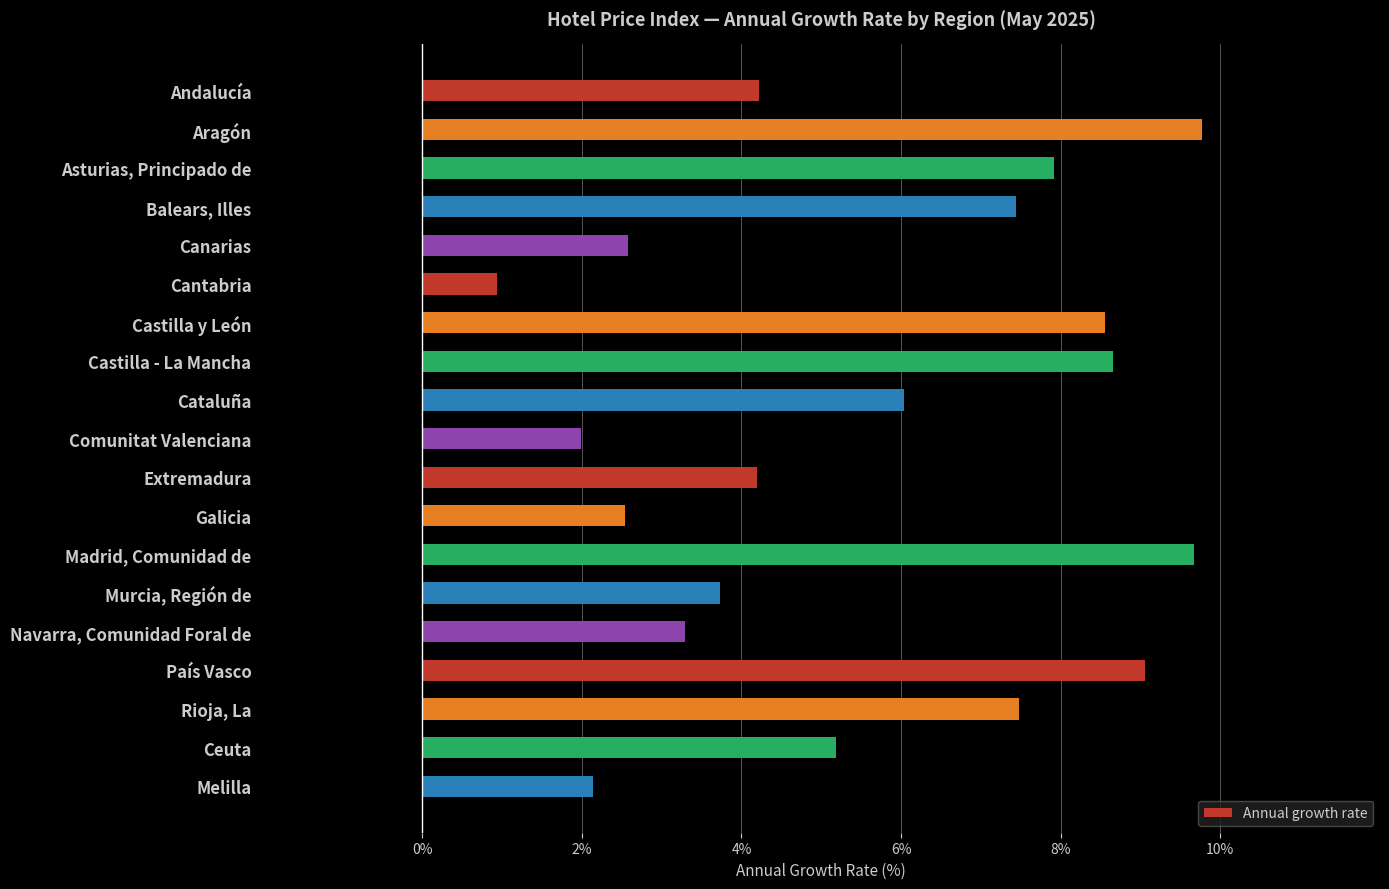

What is the smallest value displayed?

0.9